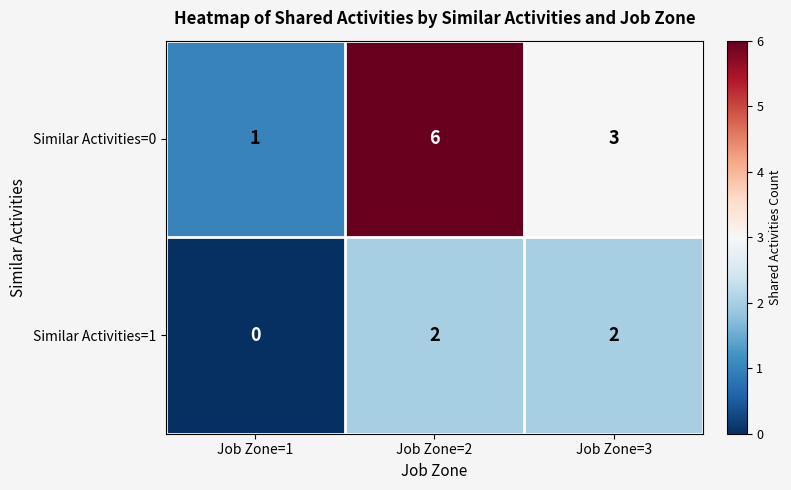

What value does the Similar Activities=0 series have at Job Zone=2?

6